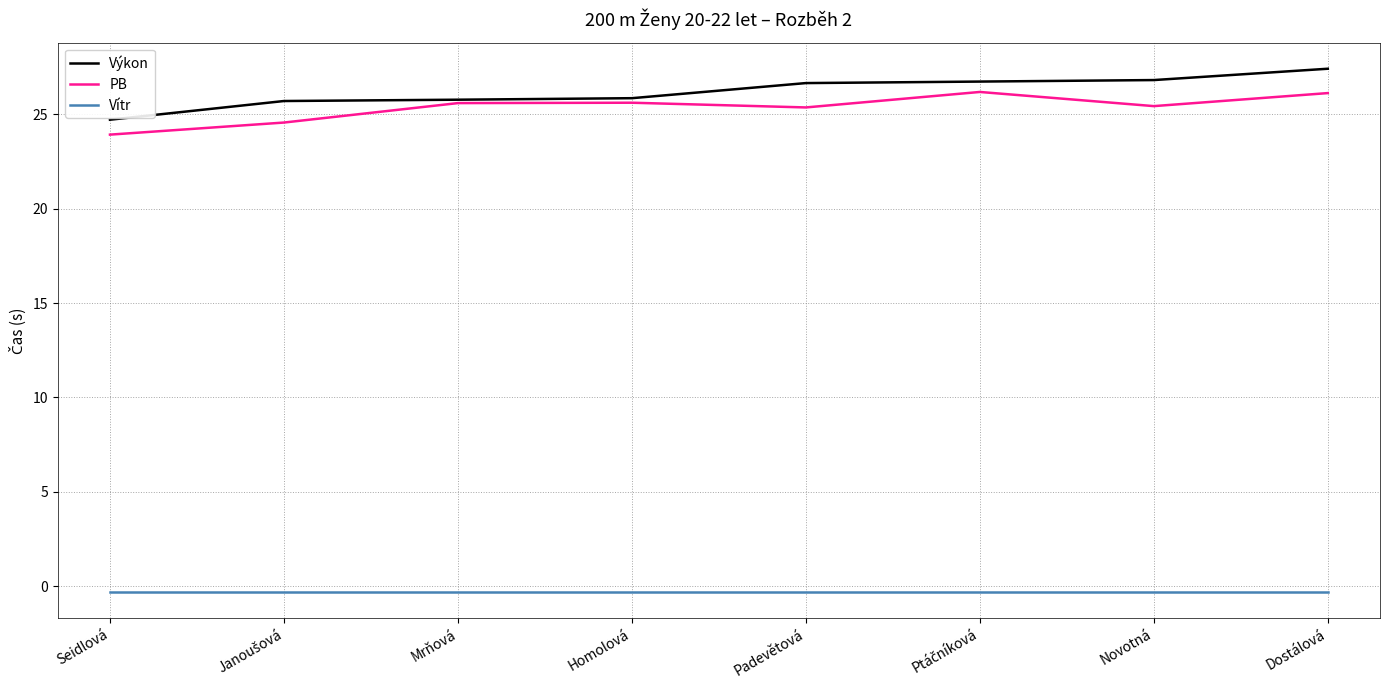

Is the value of PB at Dostálová greater than the value of Vítr at Seidlová?

Yes